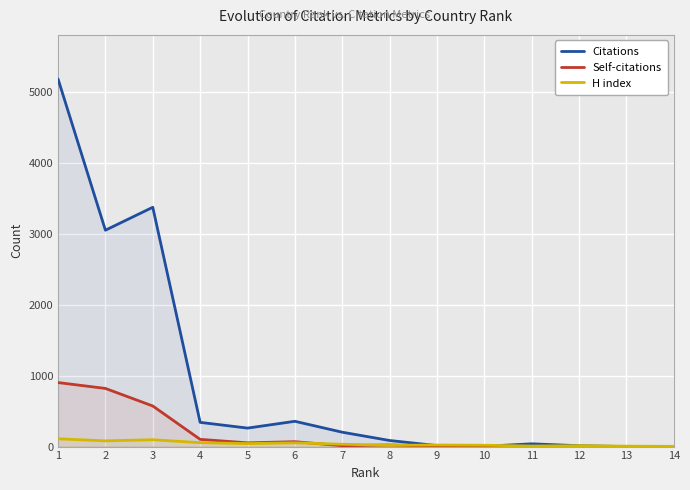

List the labels in order of Self-citations value, smallest first.

12, 13, 14, 11, 10, 9, 7, 8, 5, 6, 4, 3, 2, 1